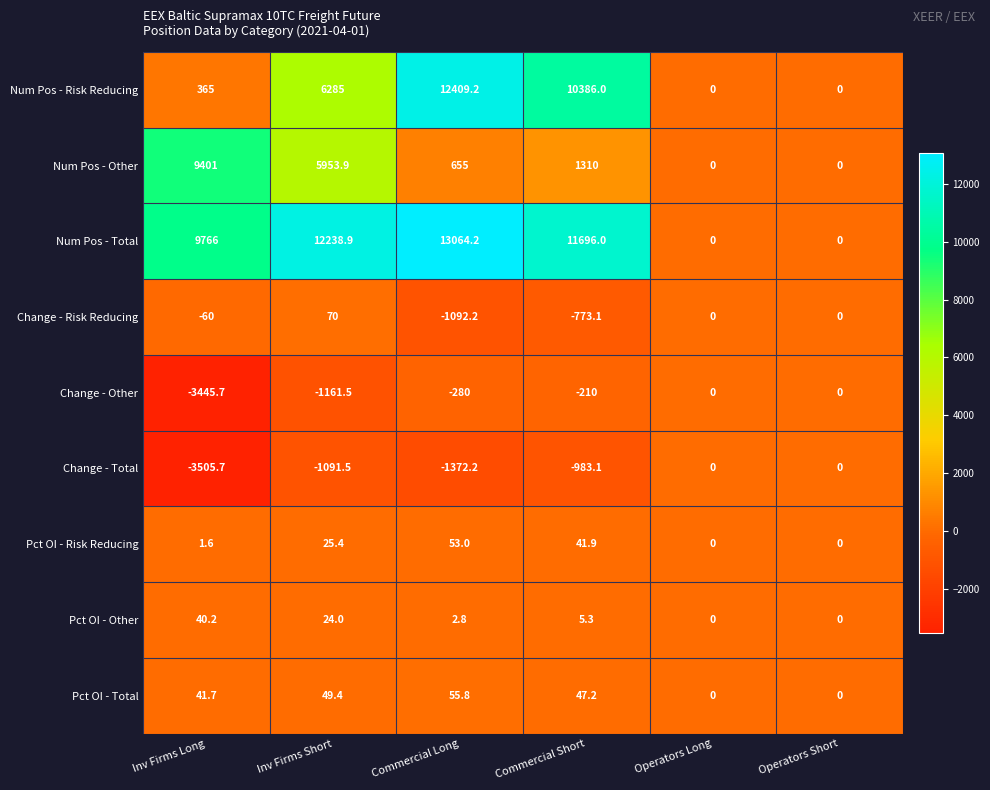

Is the value of Pct OI - Risk Reducing at Inv Firms Long greater than the value of Change - Other at Inv Firms Long?

Yes